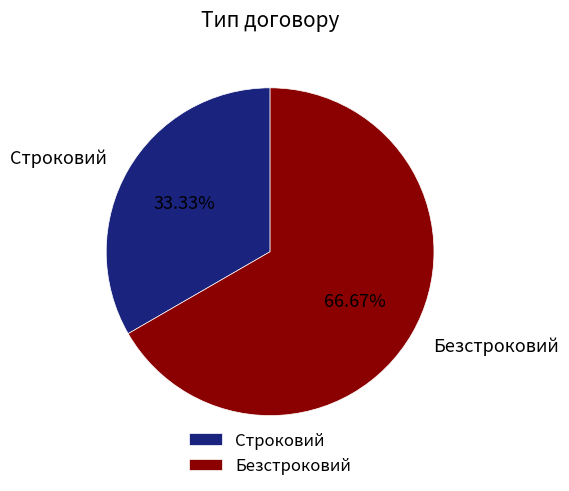

To the nearest percent, what is the average slice percentage?

50%